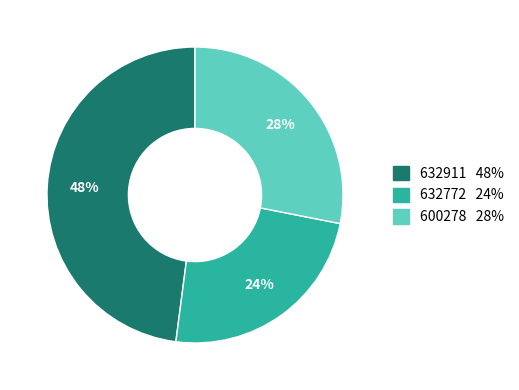

To the nearest percent, what is the average slice percentage?

33%